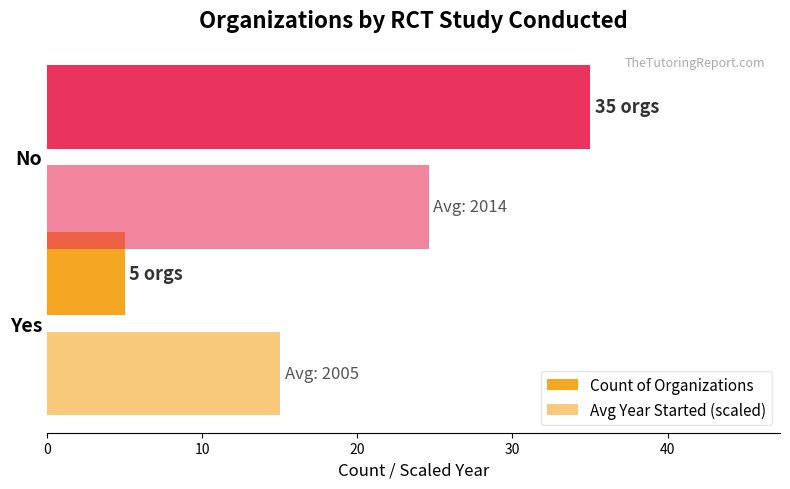

Reading left to right, list all the values displayed in this chart.

Count of Organizations: 5.0	35.0
Avg Year Started (scaled): 15.0	24.6